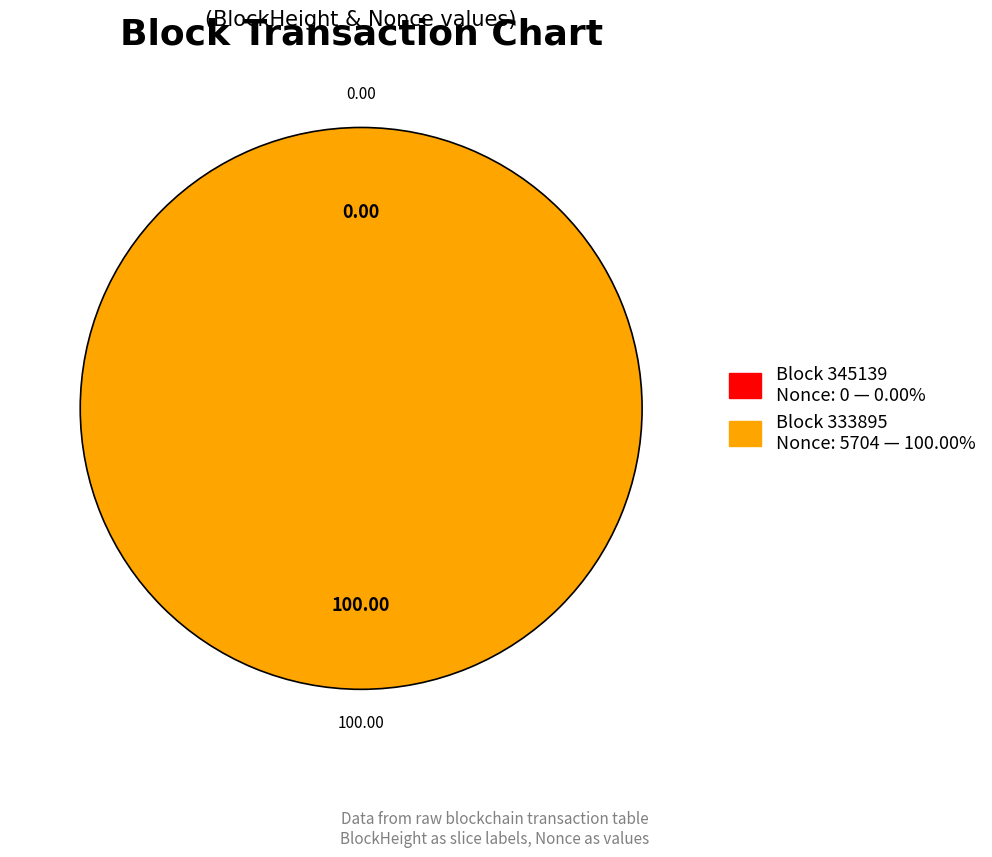

What is the largest slice in the pie chart?

333895